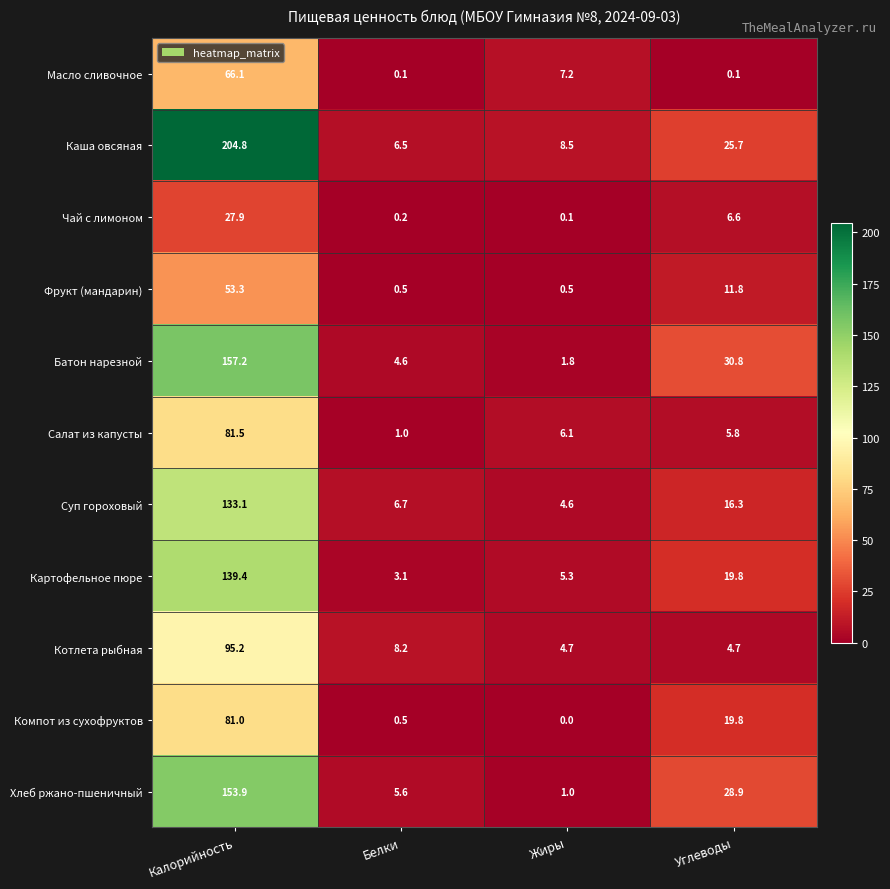

Which series has the largest range (max minus min)?

Каша овсяная